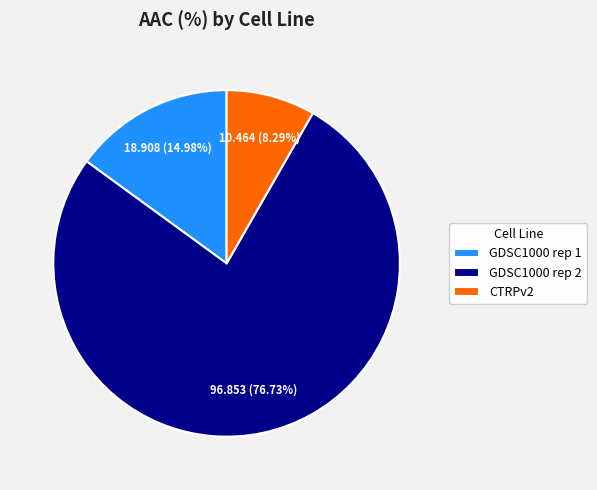

What percentage is the GDSC1000 rep 2 slice, to the nearest percent?

77%